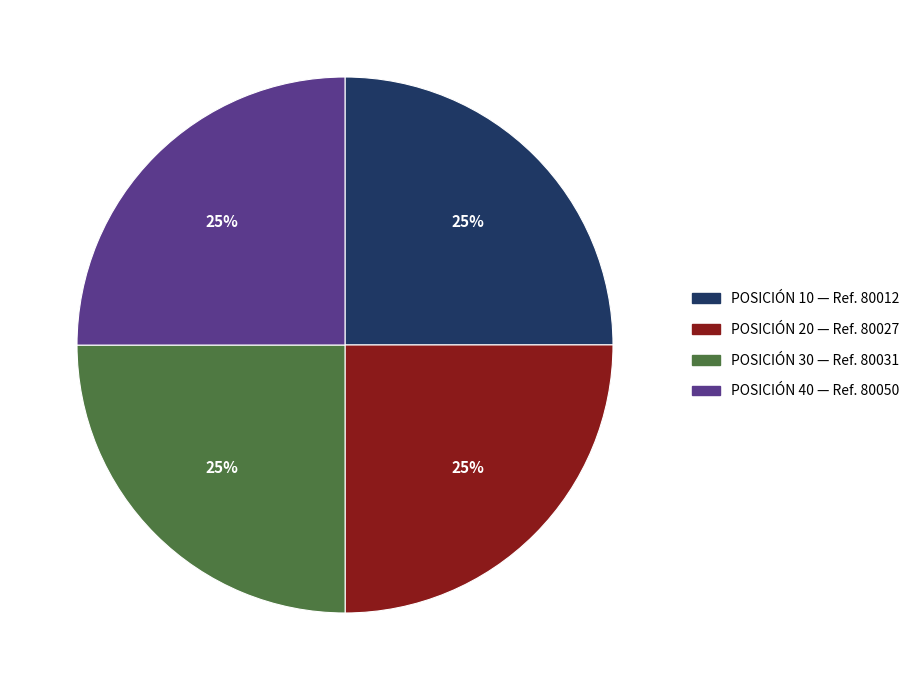

Is there a majority slice in this chart?

No